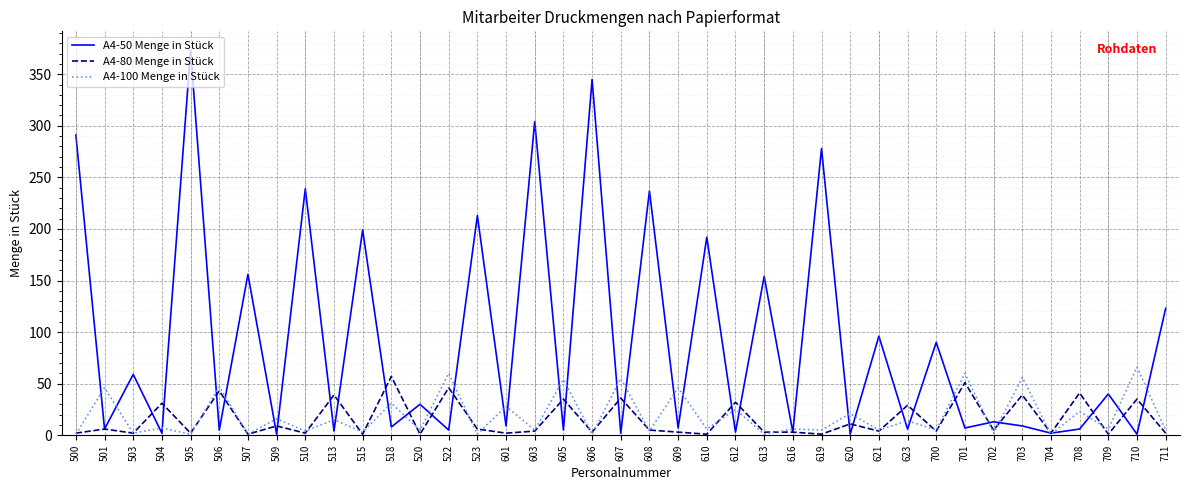

What is the spread (max minus min) of values at 619?

277